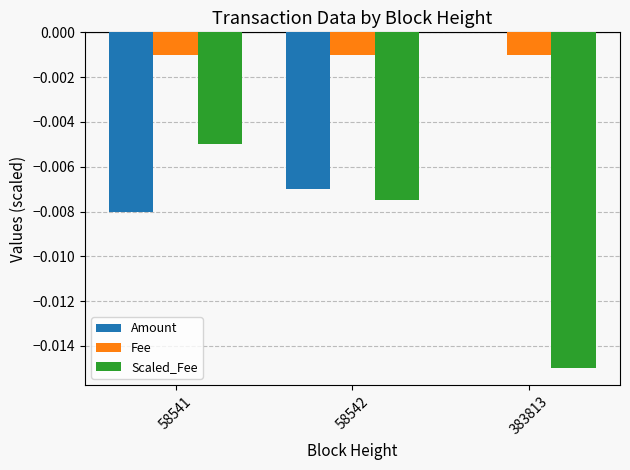

At which category is the sum across all series the highest?

58541